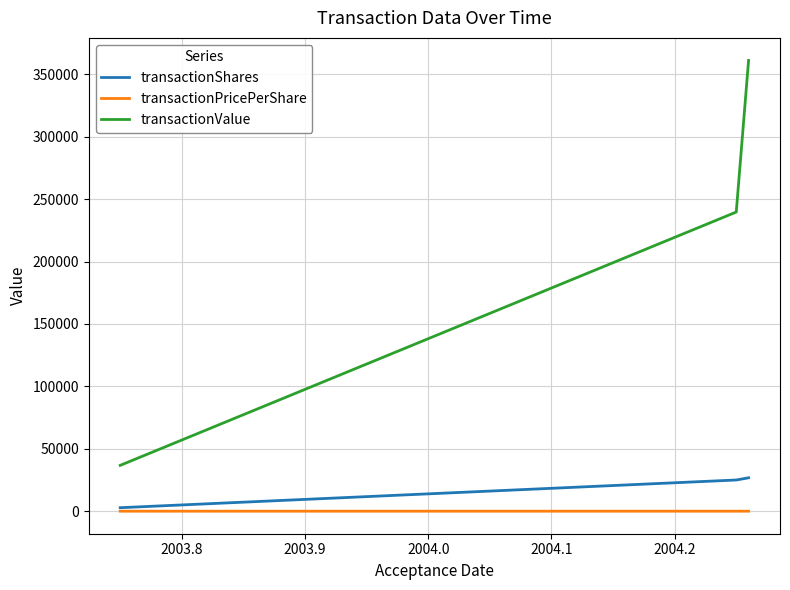

Which series has the largest total across all categories?

transactionValue